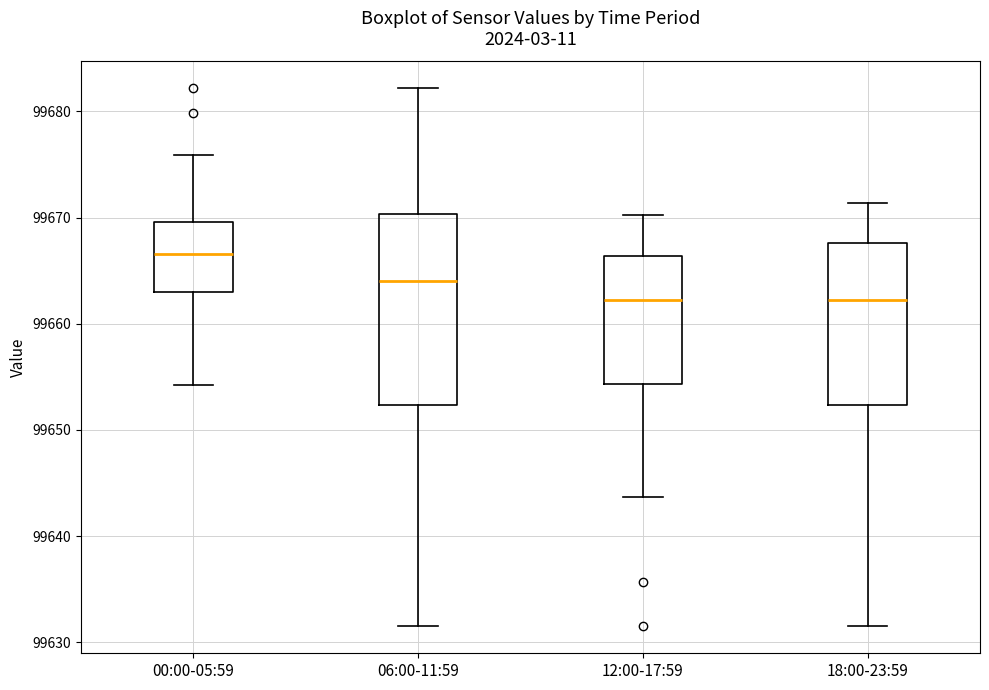

Which box is the tallest, from its lower edge to its upper edge?

06:00-11:59